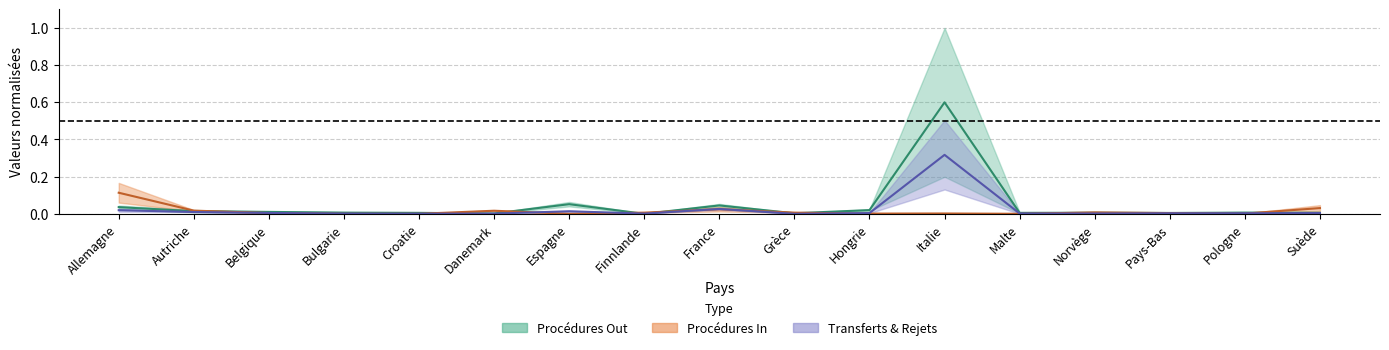

Is this an area chart (filled region under the line)?

No